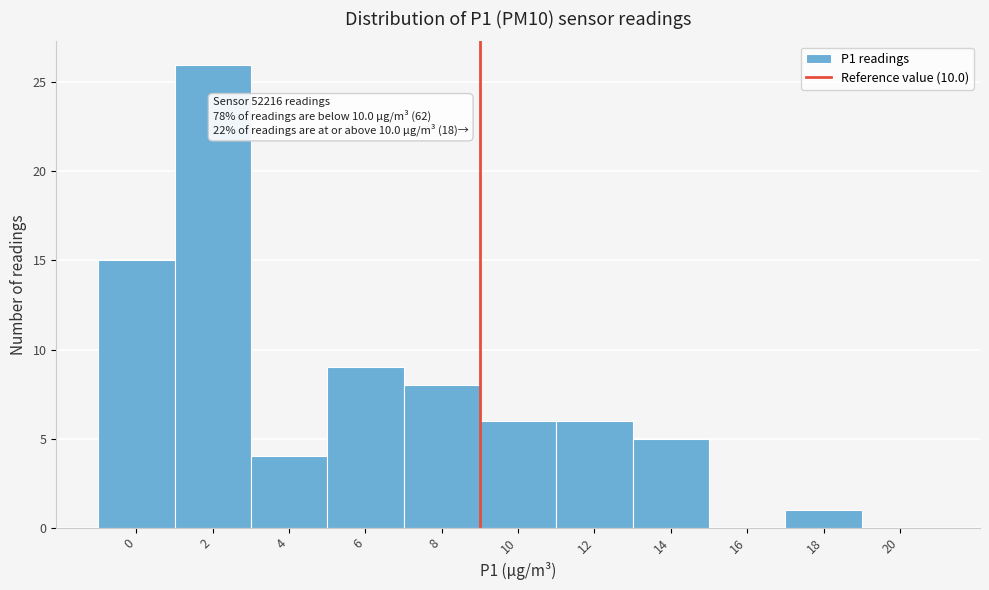

Reading left to right, transcribe all the data shown in this chart.

0=15	2=26	4=4	6=9	8=8	10=6	12=6	14=5	16=0	18=1	20=0